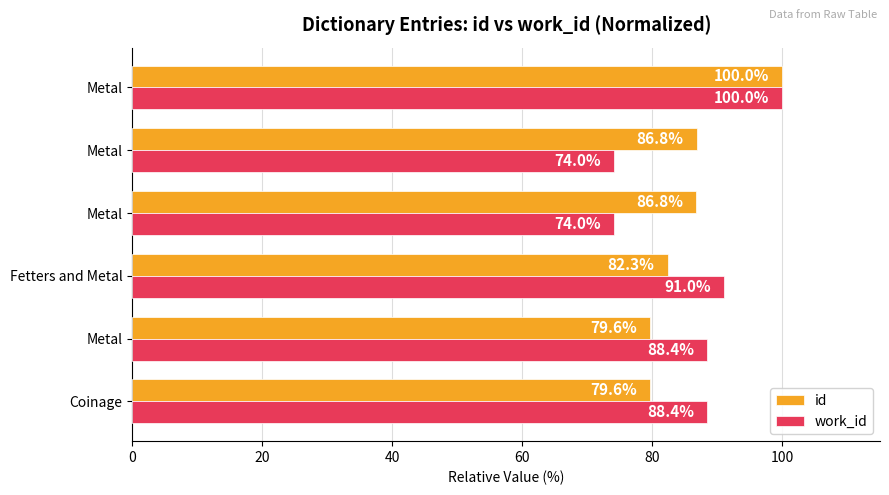

What are all the series names shown in the legend?

id, work_id